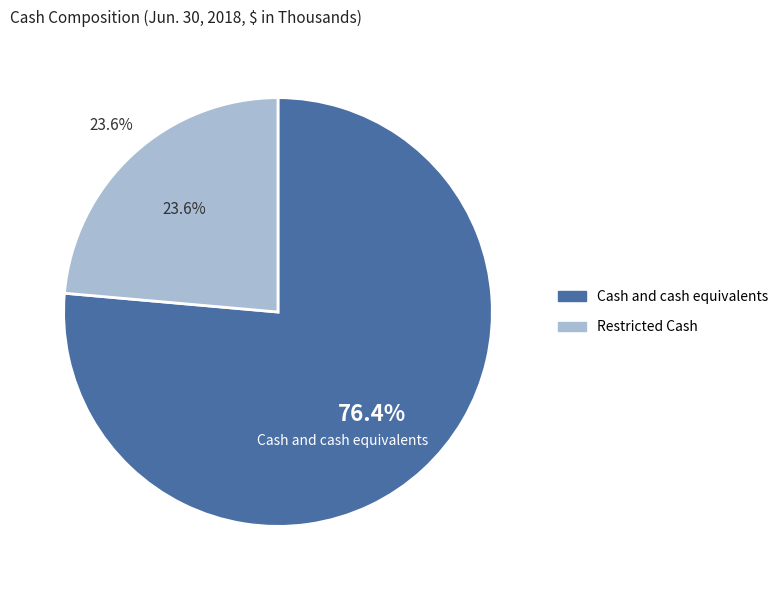

What percentage is NOT represented by Restricted Cash?

76.4%